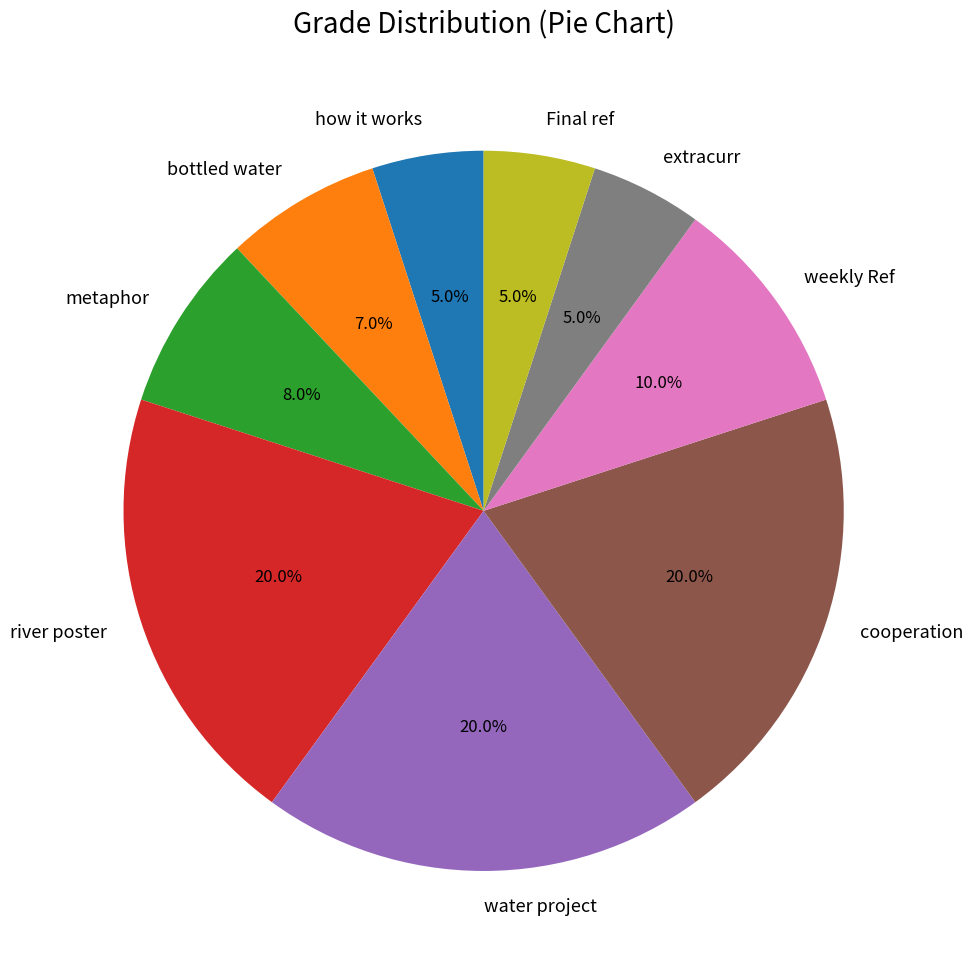

Is there any slice that represents more than half of the pie?

No